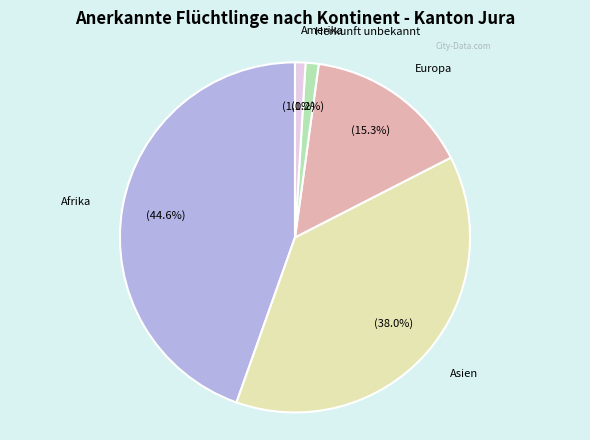

Is there any slice that represents more than half of the pie?

No